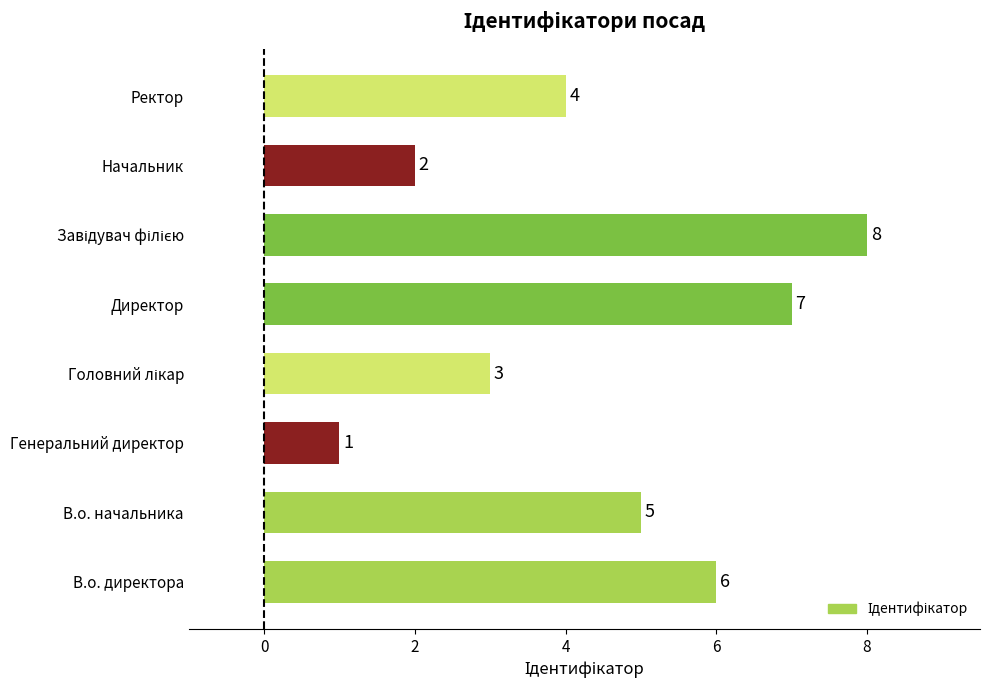

What is the maximum value shown in the chart?

8